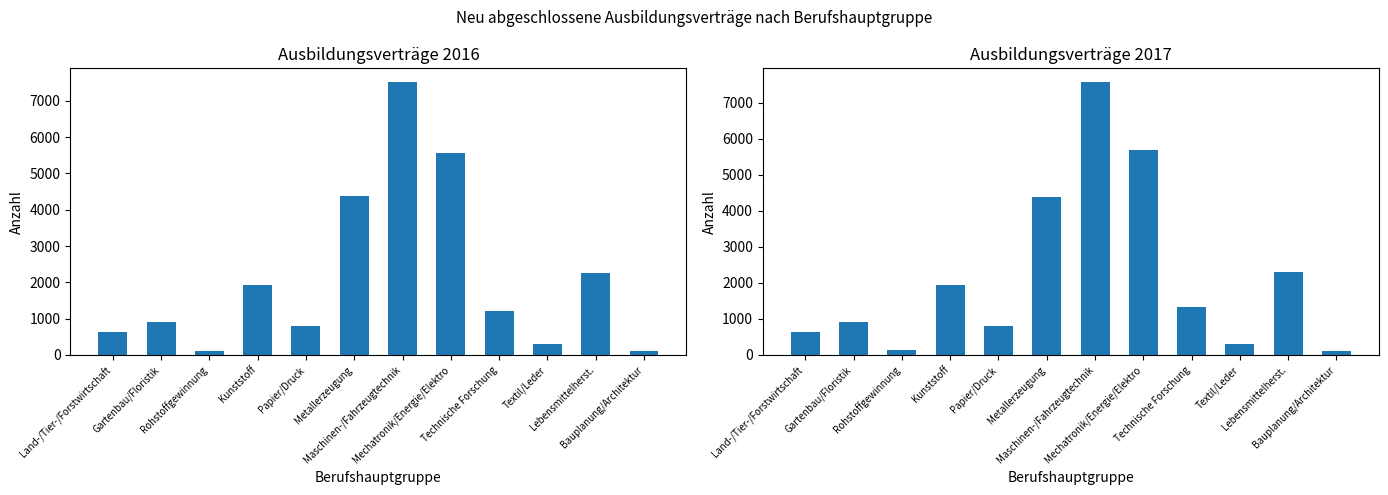

How many bars are there in each group?

2